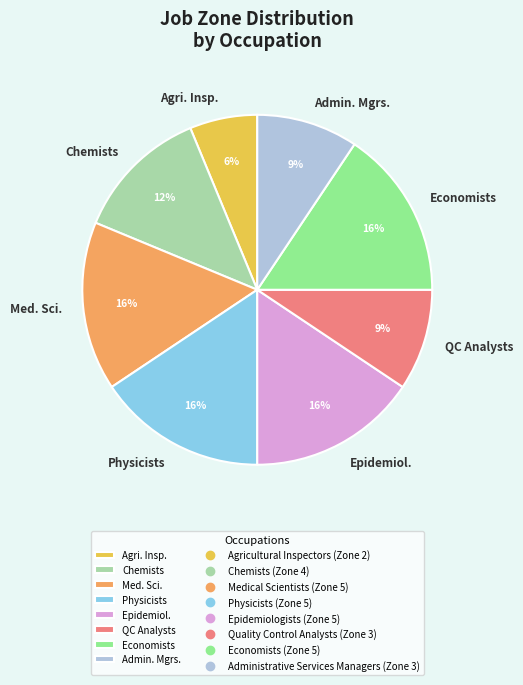

To the nearest percent, what is the average slice percentage?

12%